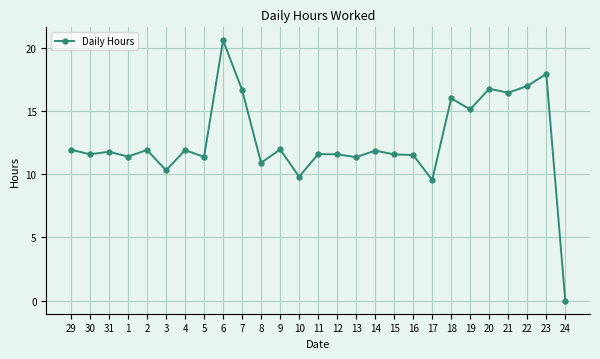

How many lines are shown in the chart?

1